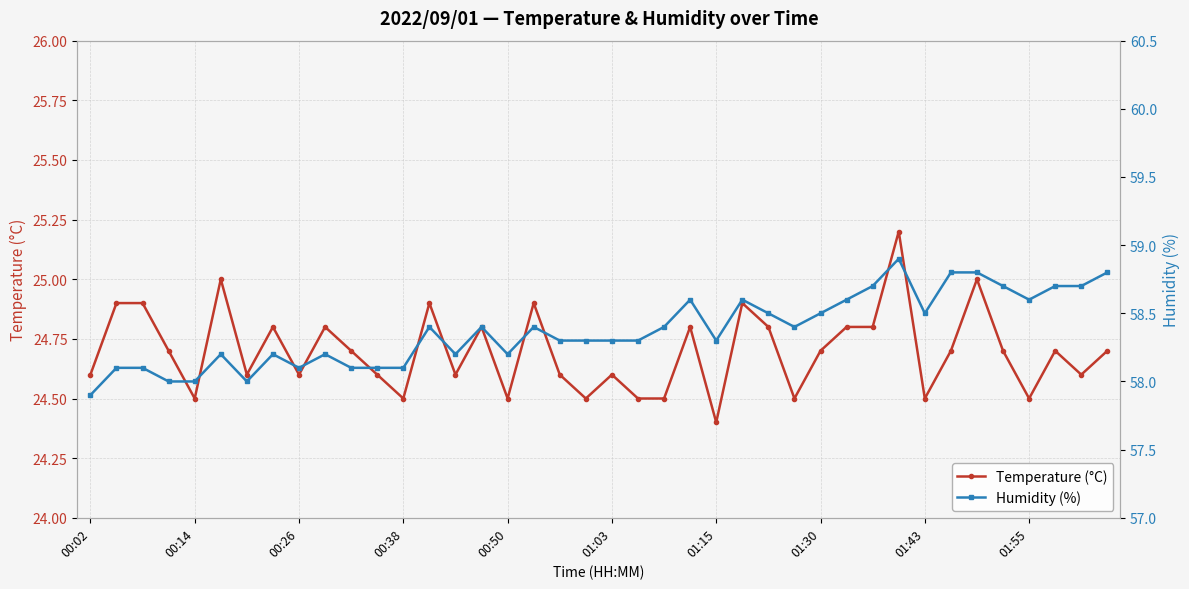

Where is Temperature (°C) nearest to the value 24?

01:15